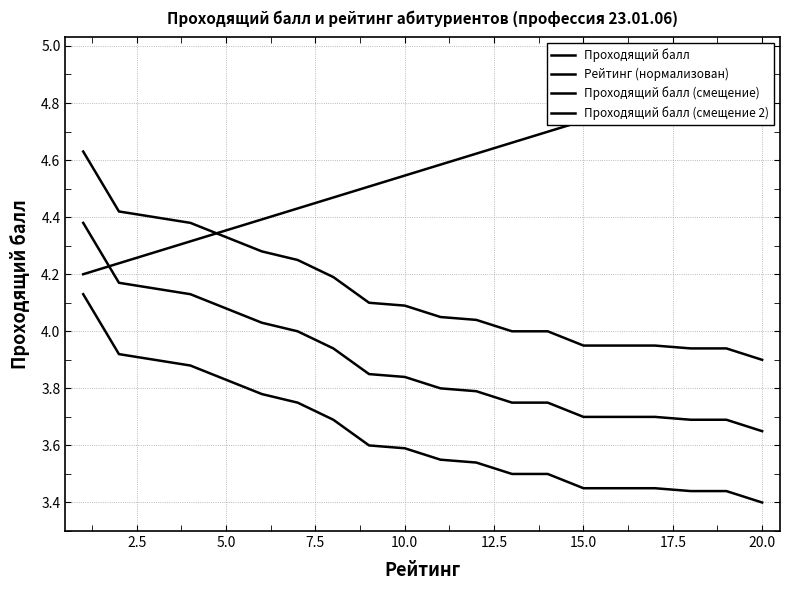

Reading left to right, list all the values displayed in this chart.

Проходящий балл: 4.6	4.4	4.4	4.4	4.3	4.3	4.2	4.2	4.1	4.1	4.0	4.0	4.0	4.0	4.0	4.0	4.0	3.9	3.9	3.9
Рейтинг (нормализован): 4.2	4.2	4.3	4.3	4.4	4.4	4.4	4.5	4.5	4.5	4.6	4.6	4.7	4.7	4.7	4.8	4.8	4.9	4.9	4.9
Проходящий балл (смещение): 4.4	4.2	4.2	4.1	4.1	4.0	4.0	3.9	3.8	3.8	3.8	3.8	3.8	3.8	3.7	3.7	3.7	3.7	3.7	3.6
Проходящий балл (смещение 2): 4.1	3.9	3.9	3.9	3.8	3.8	3.8	3.7	3.6	3.6	3.5	3.5	3.5	3.5	3.5	3.5	3.5	3.4	3.4	3.4